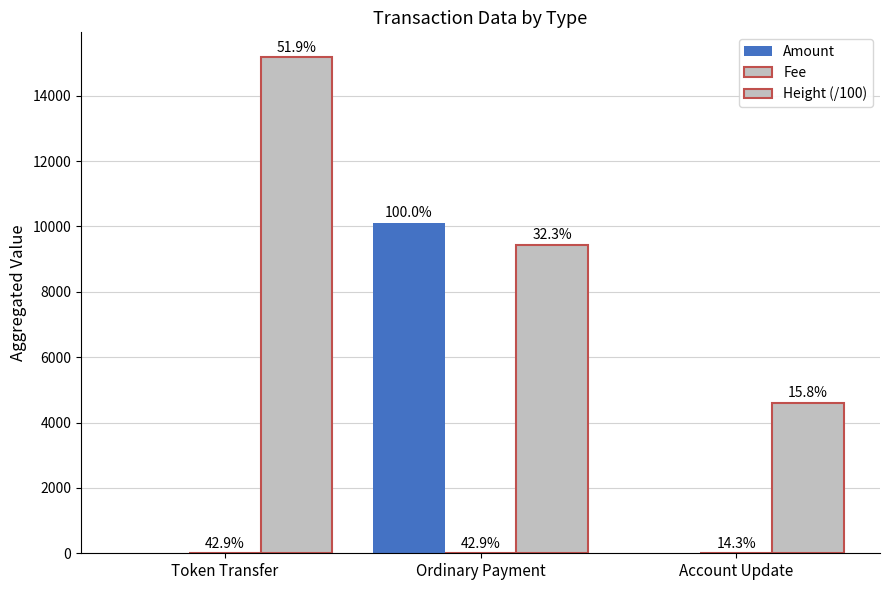

Are the bars horizontal?

No